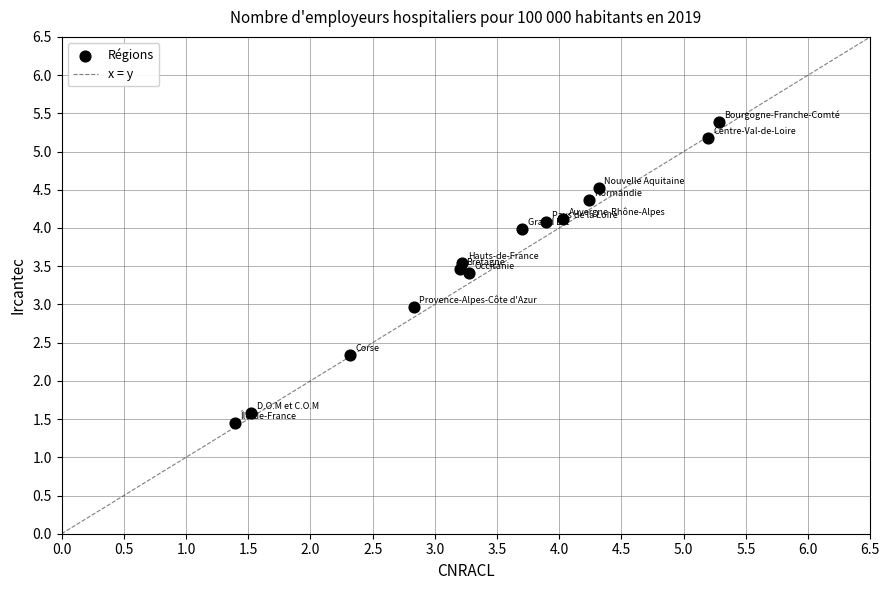

What is the range of Y values (max minus min)?

3.9